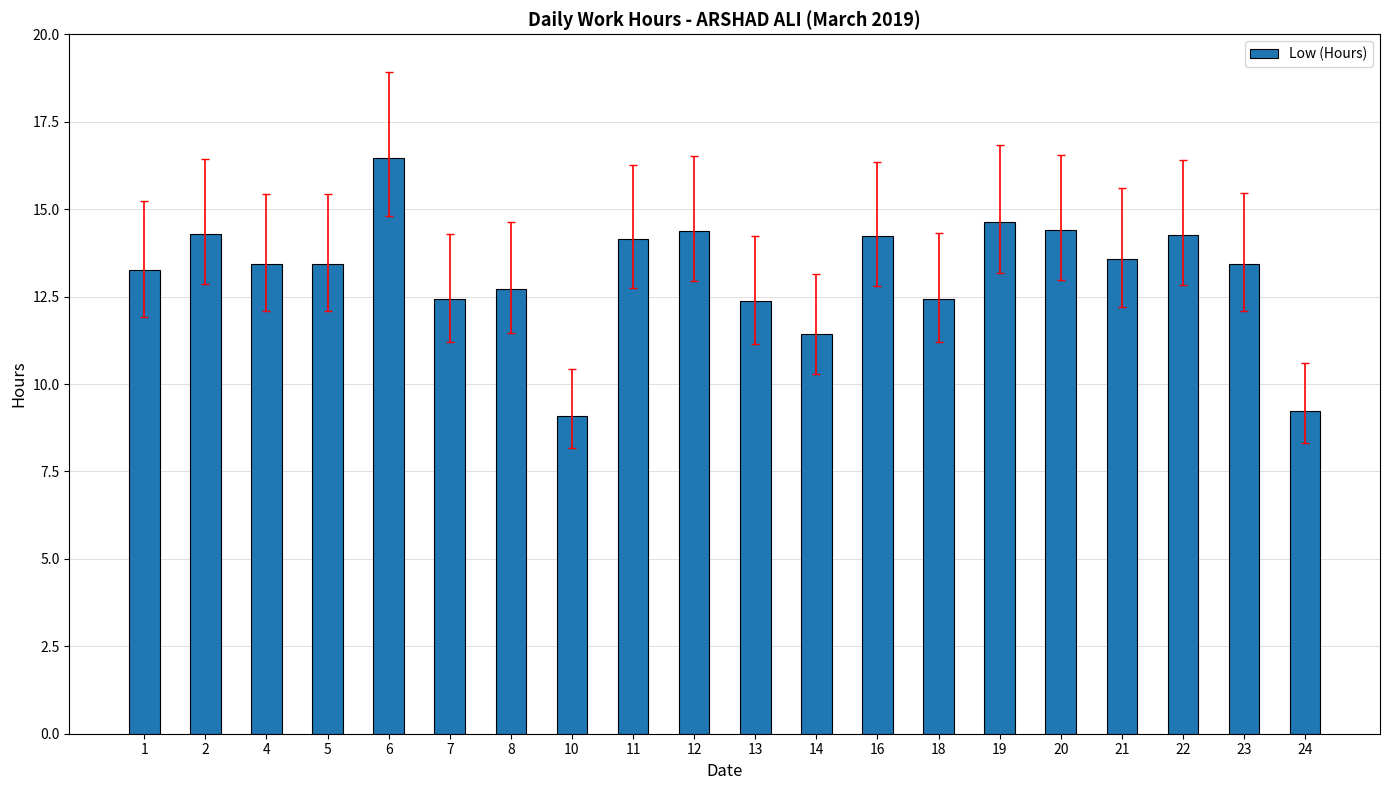

True or false: the data shows 9.2 at 19.

False